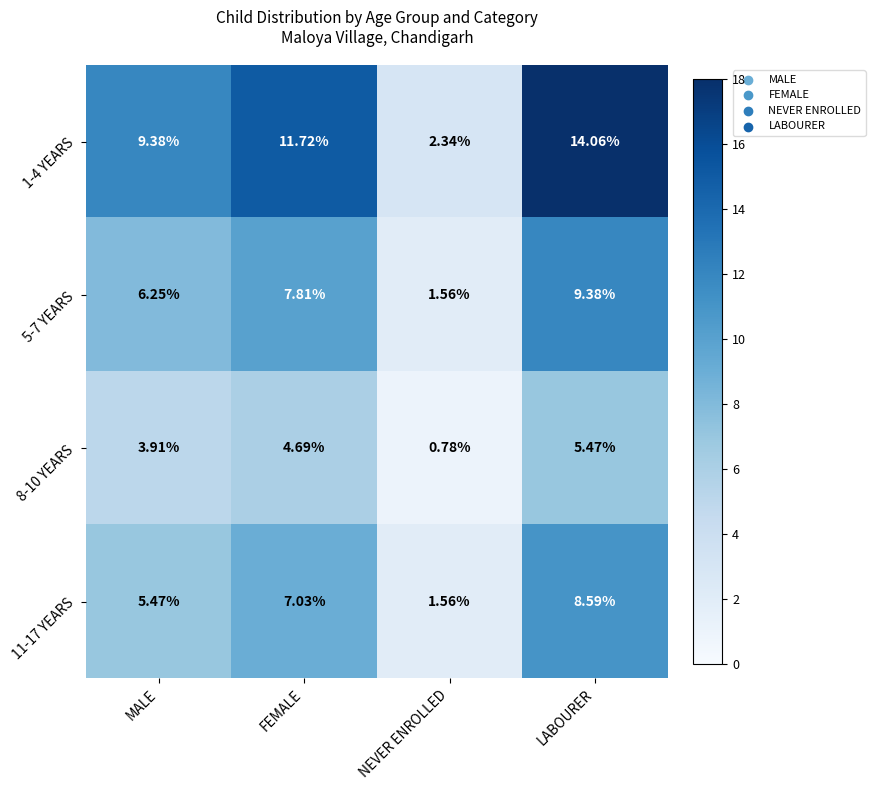

Rank the categories by 1-4 YEARS value from highest to lowest.

LABOURER, FEMALE, MALE, NEVER ENROLLED